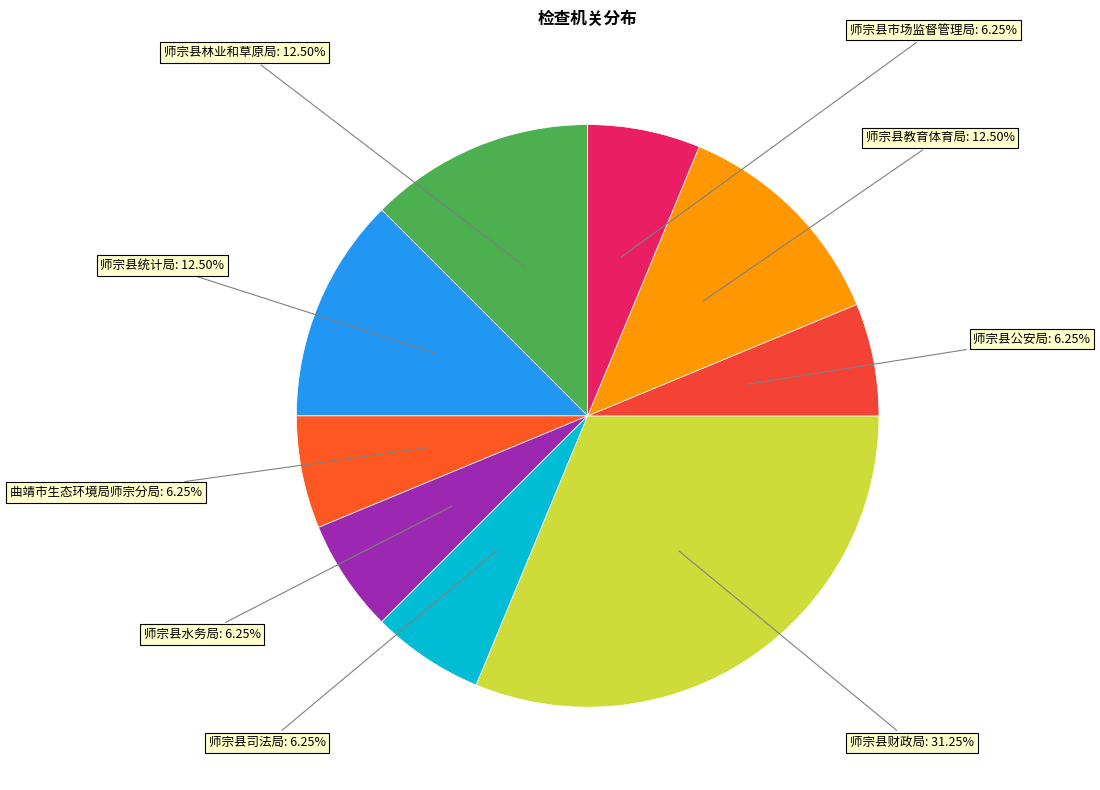

To the nearest percent, what is the combined percentage of 曲靖市生态环境局师宗分局 and 师宗县林业和草原局?

19%